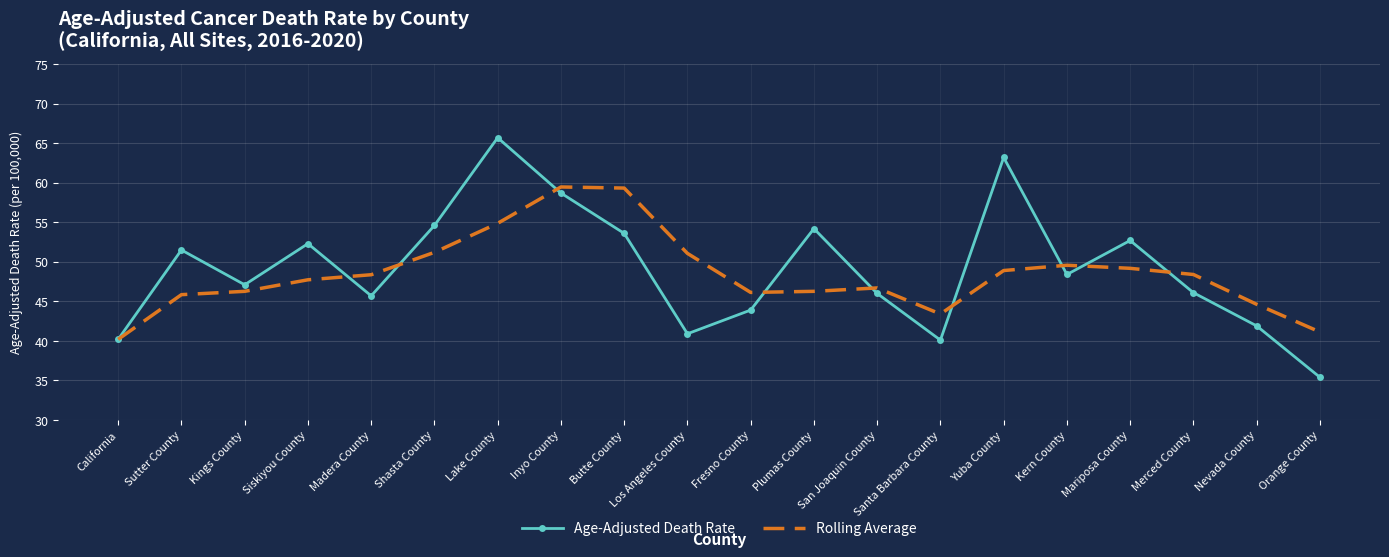

Is it true that Age-Adjusted Death Rate equals 75.2 at Kings County?

False